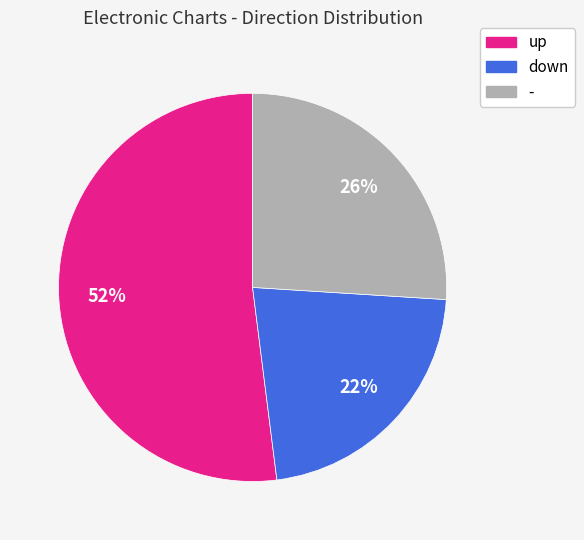

To the nearest percent, what portion does down represent?

22%